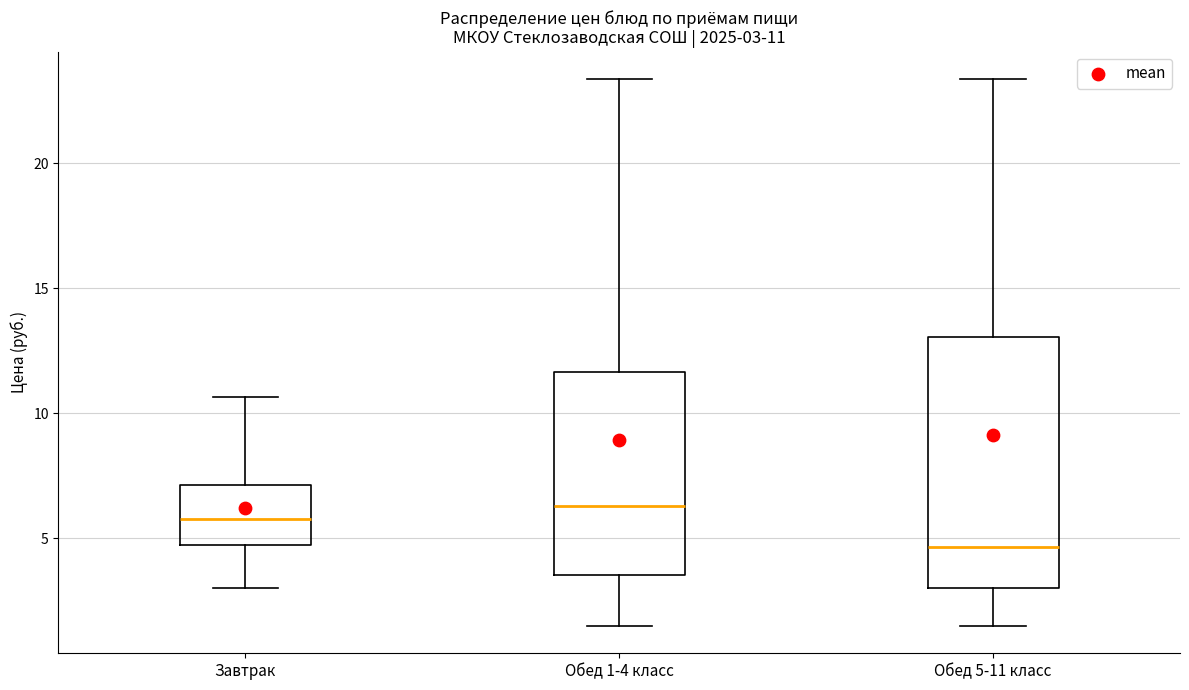

Which box is the tallest, from its lower edge to its upper edge?

Обед 5-11 класс